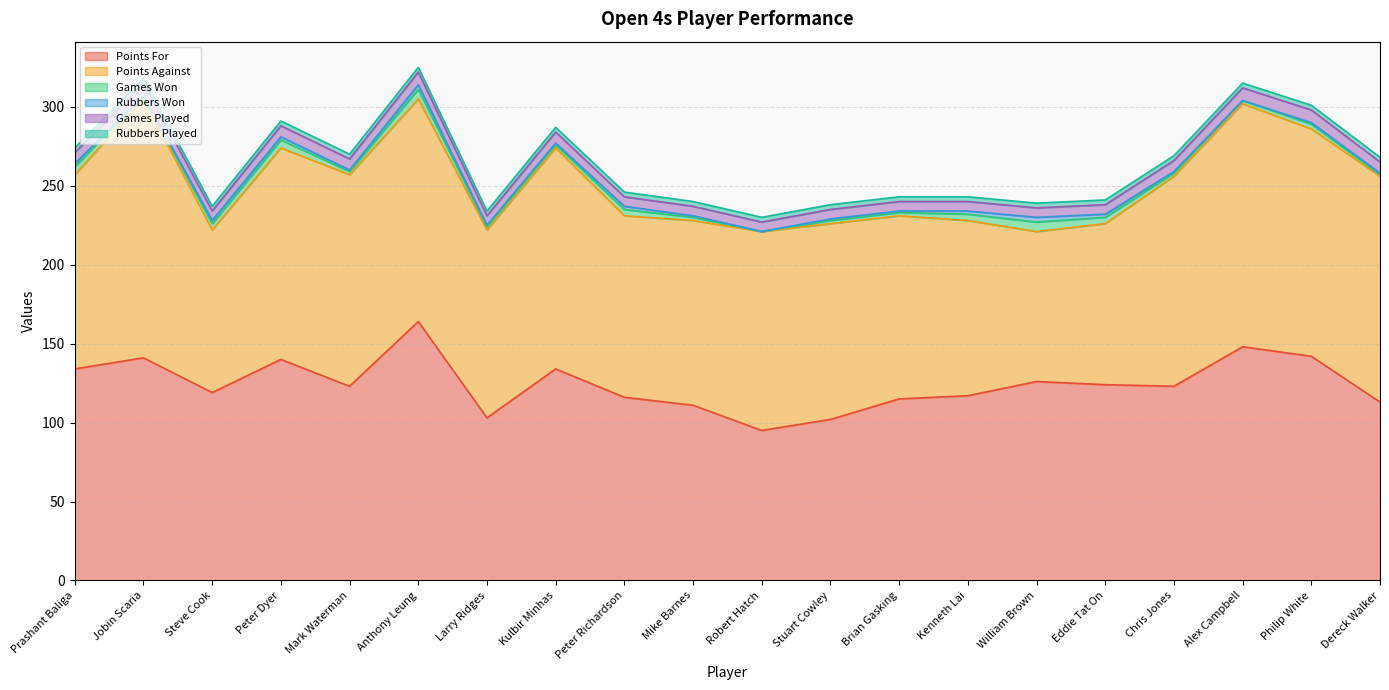

At Philip White, list the series in order from largest to smallest.

Points Against, Points For, Games Played, Games Won, Rubbers Played, Rubbers Won